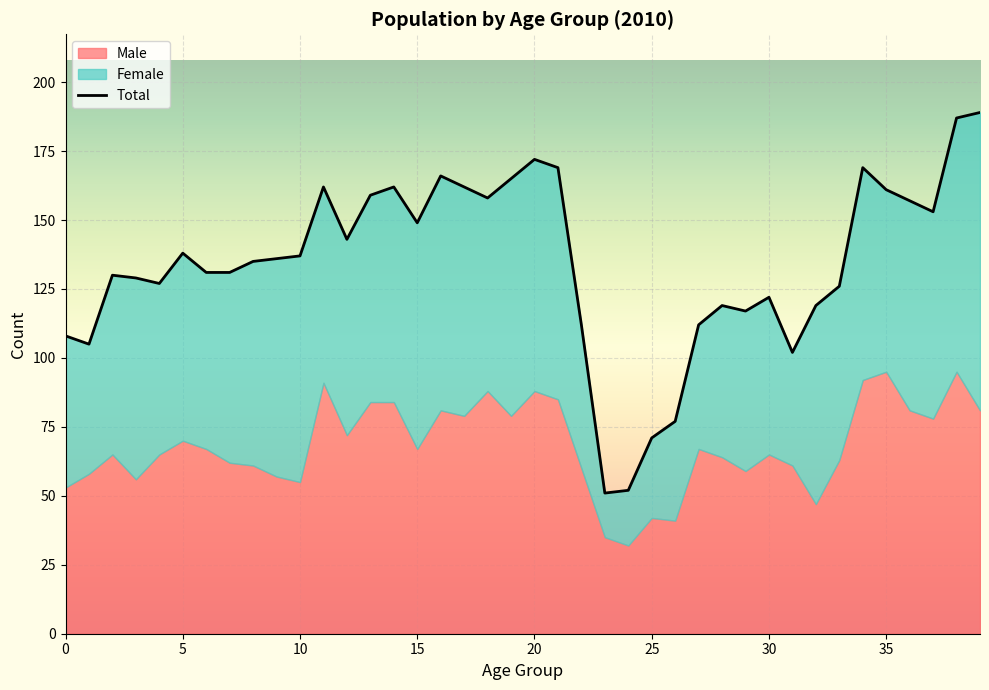

Which series has the widest spread of values?

Total